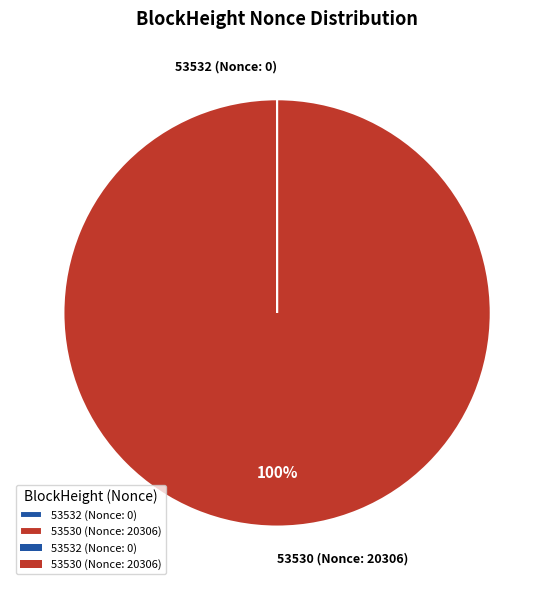

Does any single category account for the majority?

Yes